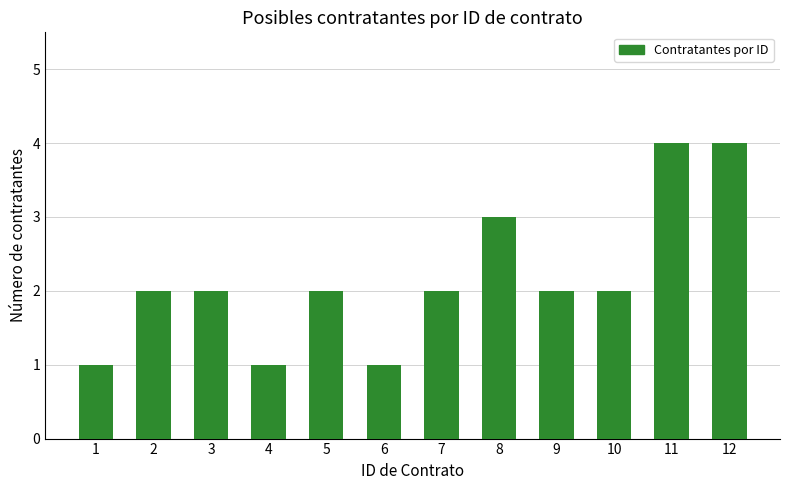

What is the approximate value at 7?

2